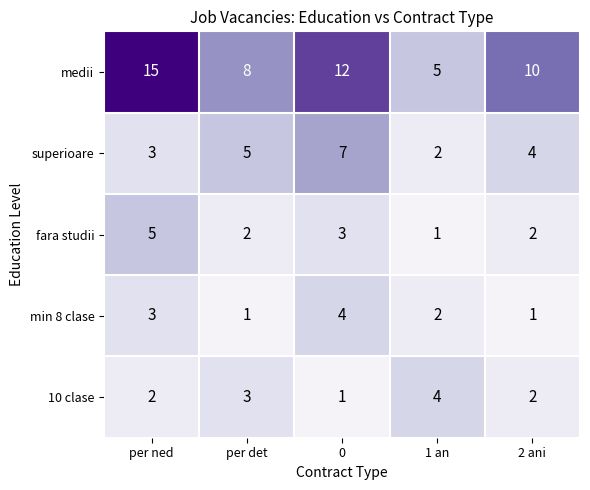

What is the average value of the superioare series?

4